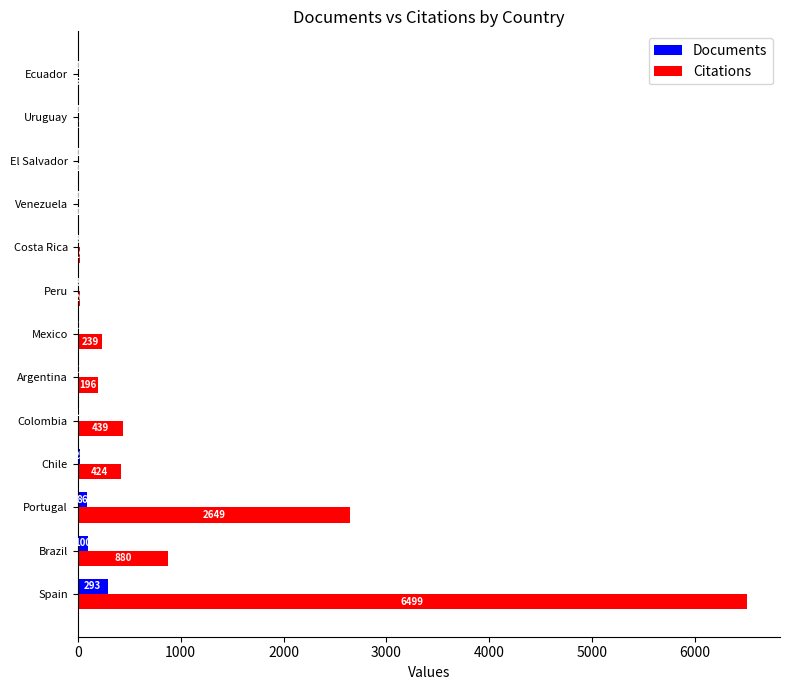

At which label is Citations closest to 3250?

Portugal